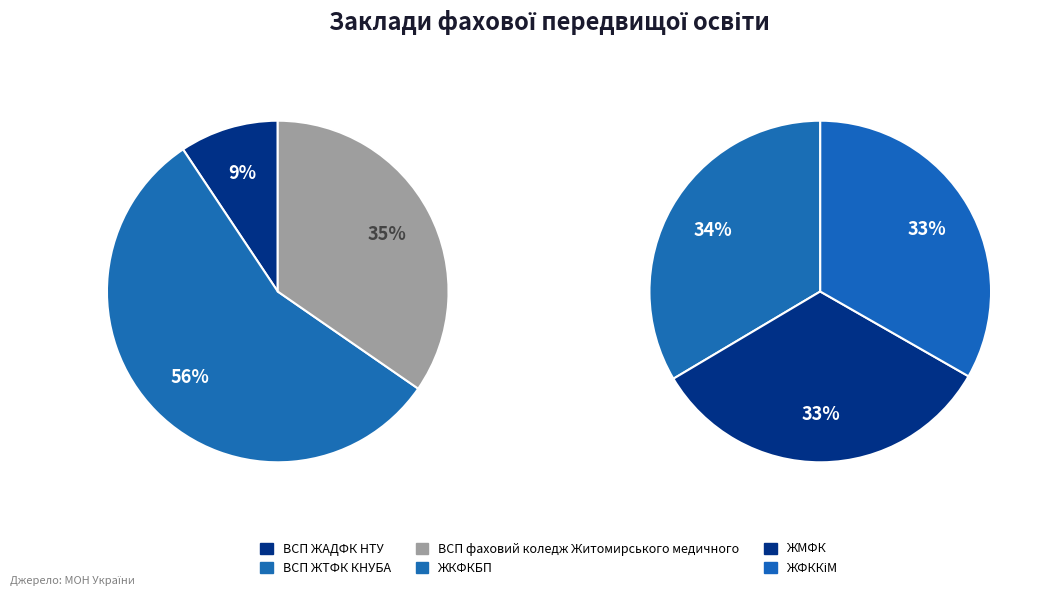

Is there a majority slice in this chart?

No